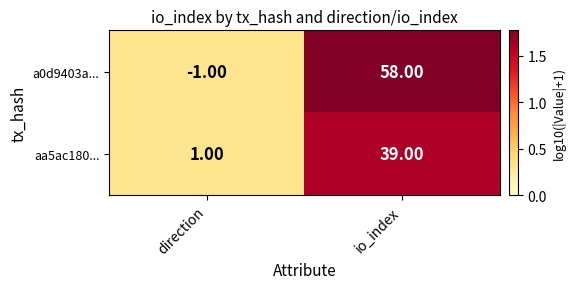

Which series has the largest total across all categories?

a0d9403a...